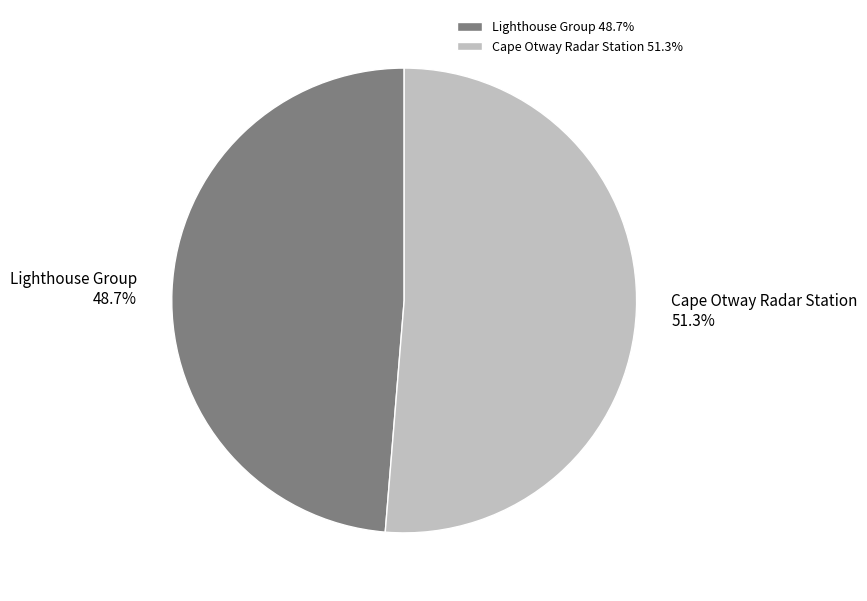

Between Lighthouse Group and Cape Otway Radar Station, which is larger?

Cape Otway Radar Station